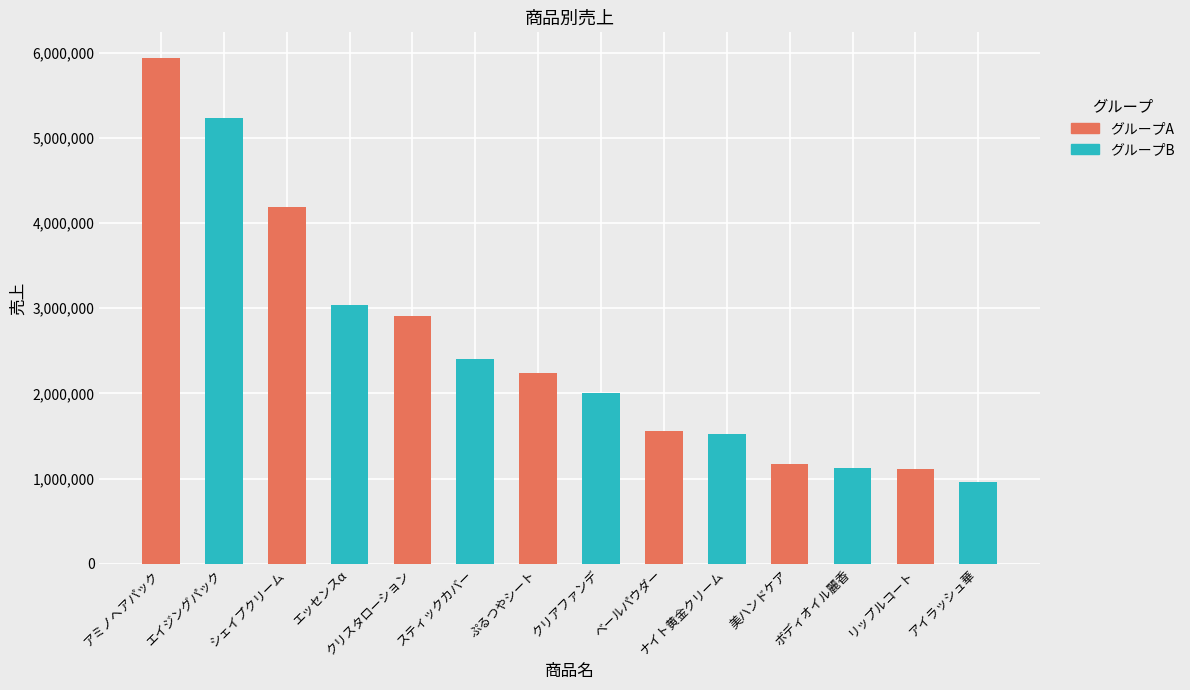

What is the smallest value displayed?

957000